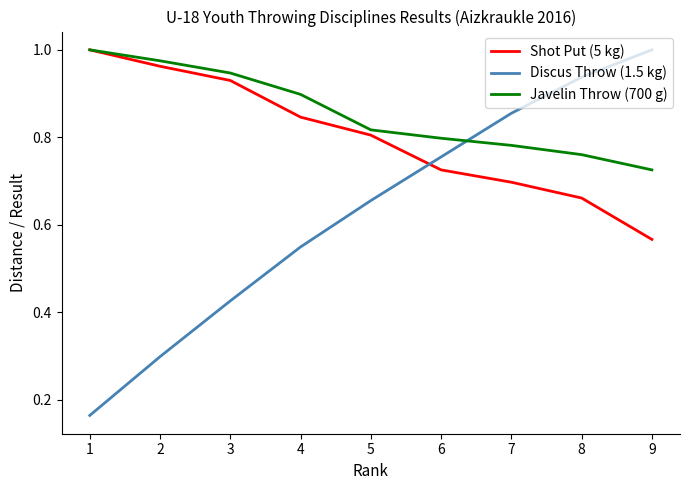

At which label does Discus Throw (1.5 kg) reach its peak?

9